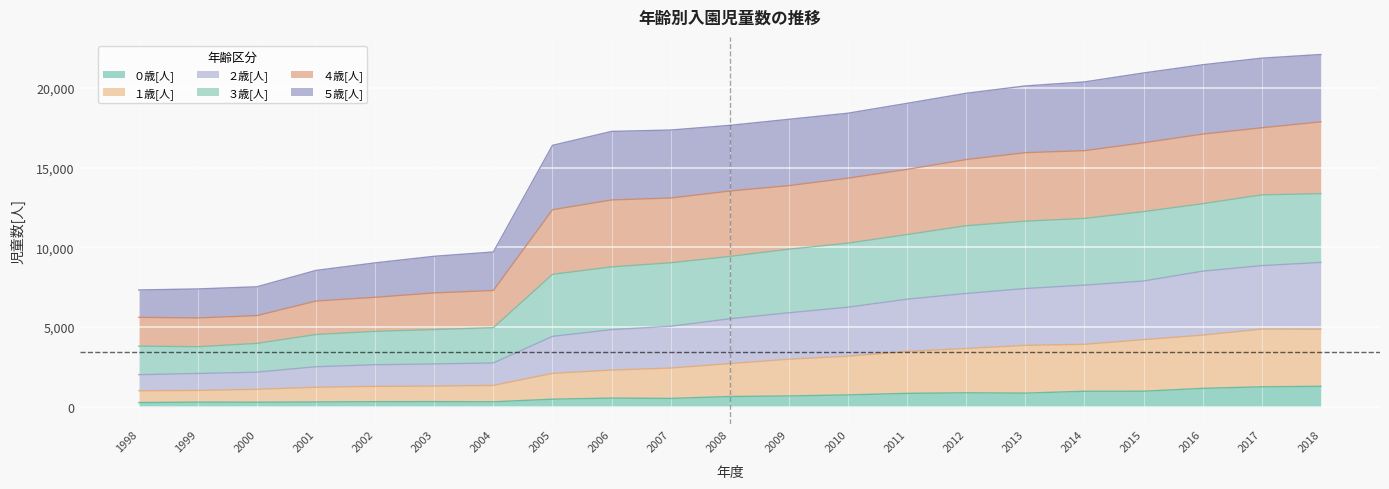

True or false: ０歳[人] has a value of 300 at 2001.

True